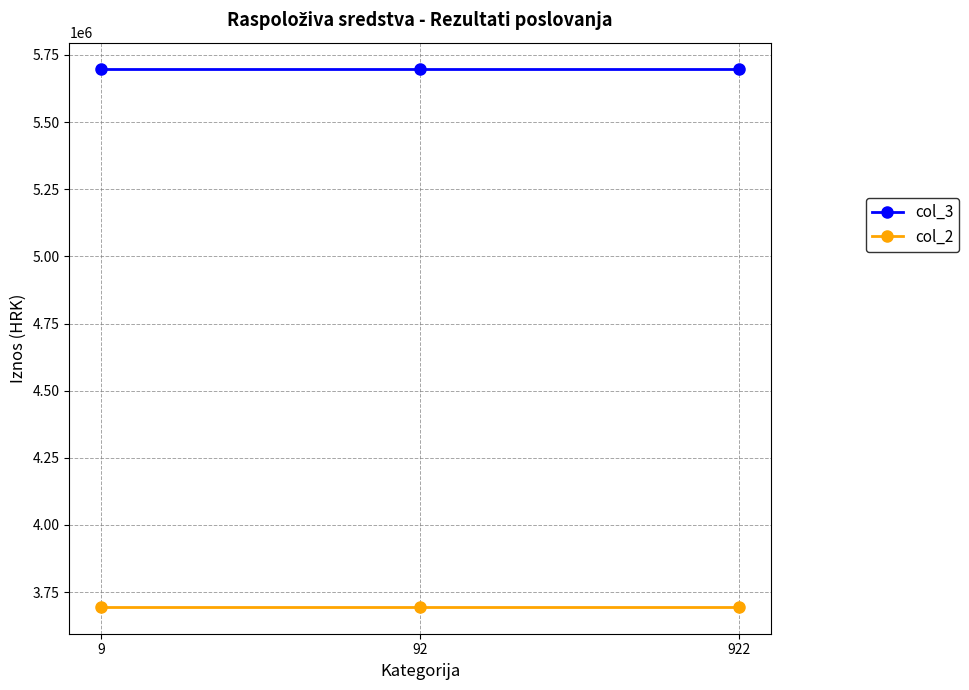

Reading left to right, list all the values displayed in this chart.

col_3: 5696174.7	5696174.7	5696174.7
col_2: 3695147.7	3695147.7	3695147.7